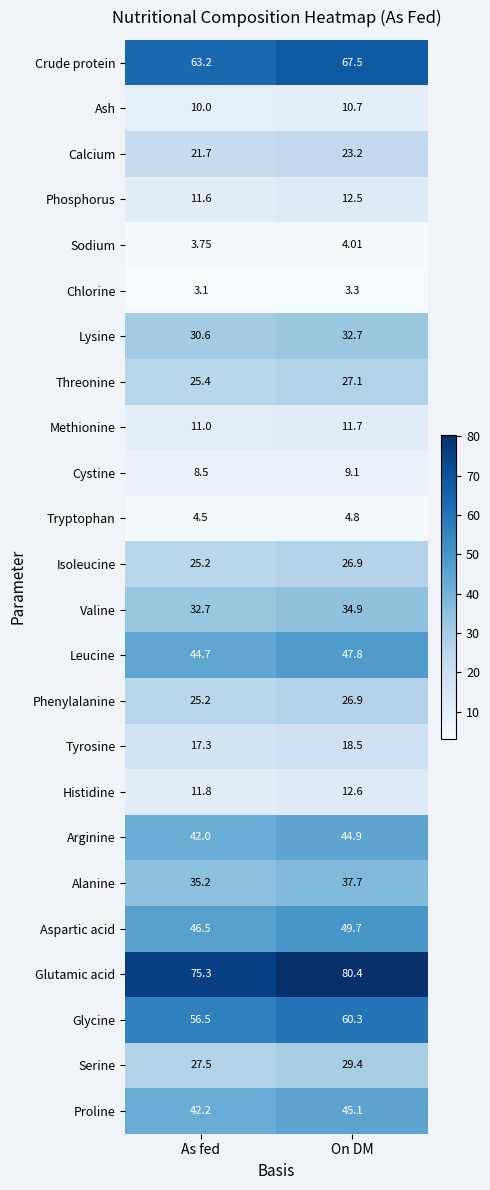

At which label does Leucine first exceed 47?

On DM